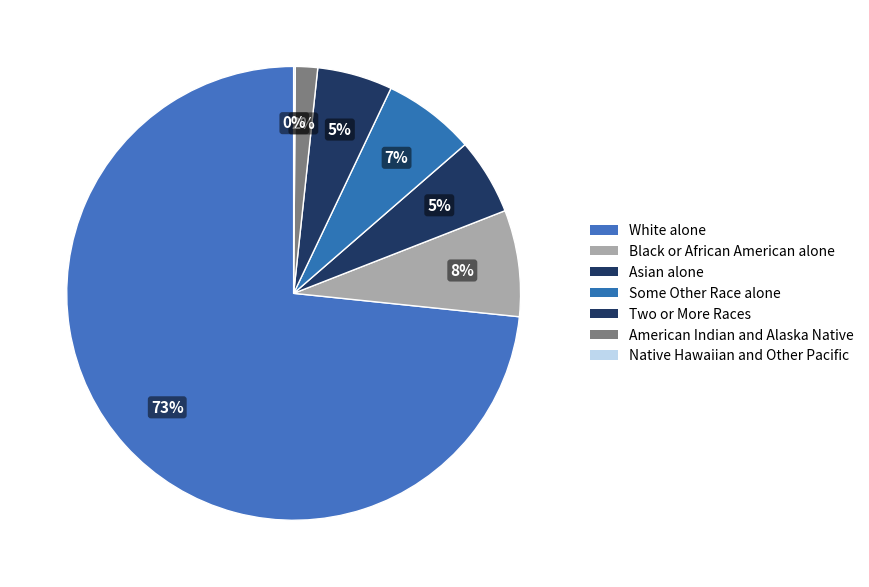

Approximately how many times larger is the value at Asian alone compared to Black or African American alone?

0.7